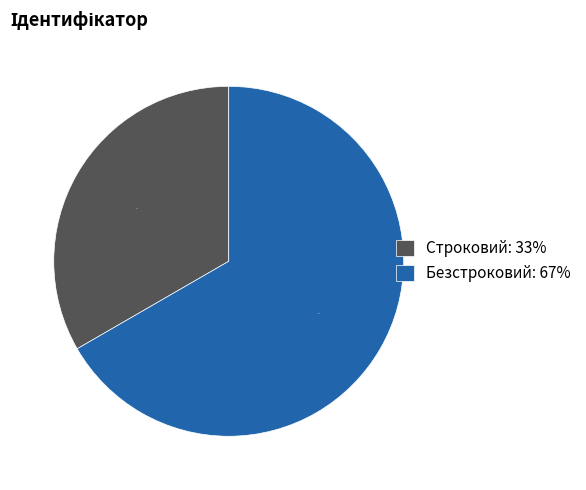

The Безстроковий slice represents 79% of the pie. True or false?

False